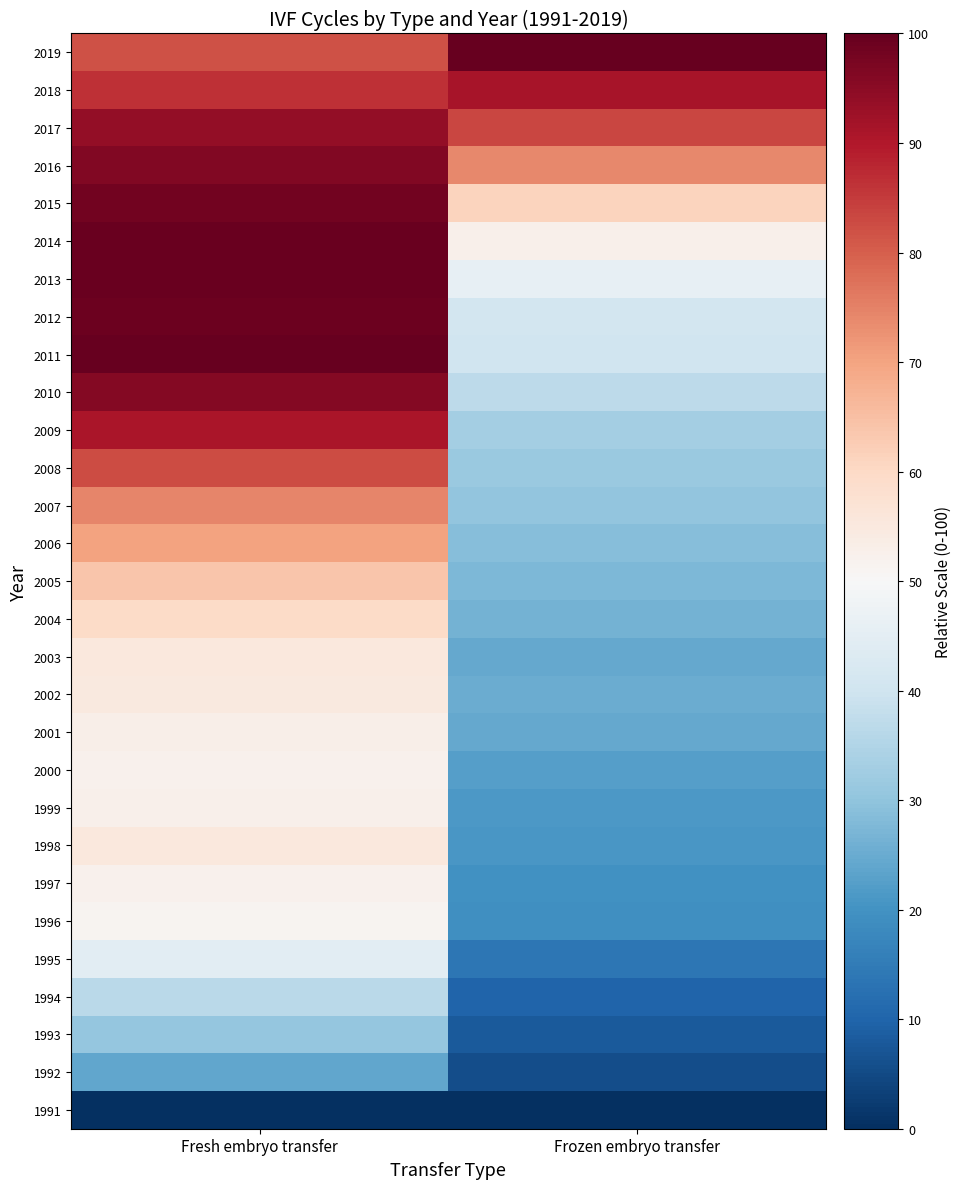

Reading left to right, list all the values displayed in this chart.

1991: Fresh embryo transfer=0.0	Frozen embryo transfer=0.0
1992: Fresh embryo transfer=24.0	Frozen embryo transfer=5.6
1993: Fresh embryo transfer=30.8	Frozen embryo transfer=8.1
1994: Fresh embryo transfer=36.7	Frozen embryo transfer=10.1
1995: Fresh embryo transfer=44.8	Frozen embryo transfer=13.9
1996: Fresh embryo transfer=51.2	Frozen embryo transfer=19.2
1997: Fresh embryo transfer=52.1	Frozen embryo transfer=19.8
1998: Fresh embryo transfer=55.4	Frozen embryo transfer=20.8
1999: Fresh embryo transfer=52.4	Frozen embryo transfer=21.4
2000: Fresh embryo transfer=52.3	Frozen embryo transfer=22.3
2001: Fresh embryo transfer=52.8	Frozen embryo transfer=24.3
2002: Fresh embryo transfer=54.9	Frozen embryo transfer=25.2
2003: Fresh embryo transfer=55.2	Frozen embryo transfer=24.4
2004: Fresh embryo transfer=59.7	Frozen embryo transfer=26.3
2005: Fresh embryo transfer=64.0	Frozen embryo transfer=27.6
2006: Fresh embryo transfer=70.0	Frozen embryo transfer=28.7
2007: Fresh embryo transfer=74.3	Frozen embryo transfer=30.3
2008: Fresh embryo transfer=82.7	Frozen embryo transfer=31.3
2009: Fresh embryo transfer=90.7	Frozen embryo transfer=32.9
2010: Fresh embryo transfer=96.0	Frozen embryo transfer=37.0
2011: Fresh embryo transfer=100.0	Frozen embryo transfer=40.0
2012: Fresh embryo transfer=98.8	Frozen embryo transfer=40.7
2013: Fresh embryo transfer=99.3	Frozen embryo transfer=46.1
2014: Fresh embryo transfer=99.5	Frozen embryo transfer=52.5
2015: Fresh embryo transfer=98.2	Frozen embryo transfer=61.0
2016: Fresh embryo transfer=96.2	Frozen embryo transfer=73.9
2017: Fresh embryo transfer=93.9	Frozen embryo transfer=83.5
2018: Fresh embryo transfer=86.7	Frozen embryo transfer=91.3
2019: Fresh embryo transfer=82.0	Frozen embryo transfer=100.0